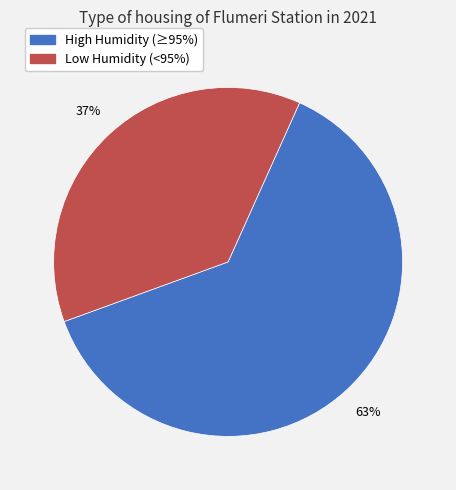

How many segments does this pie chart have?

2